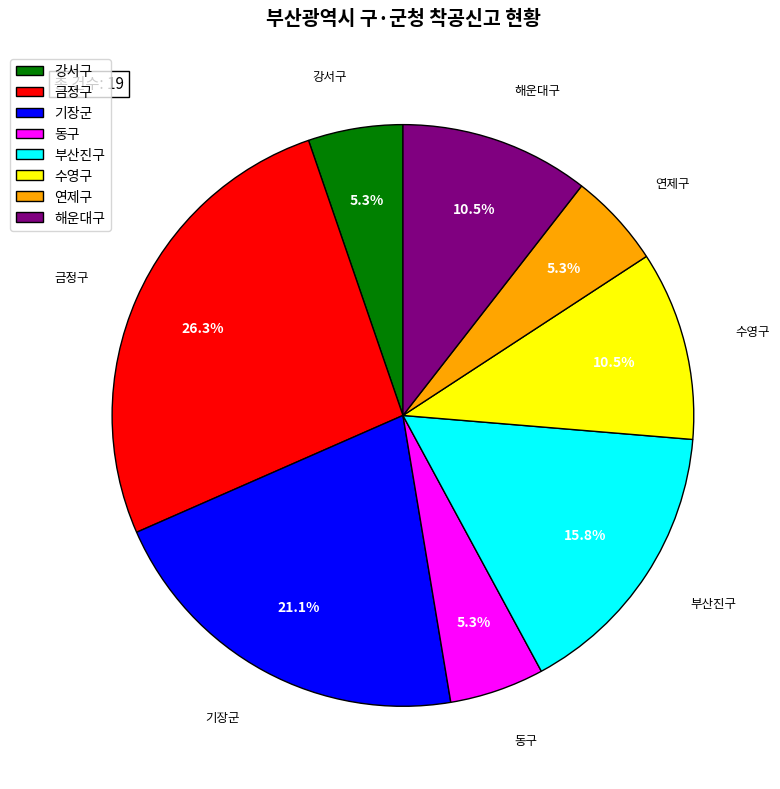

Does any single category account for the majority?

No